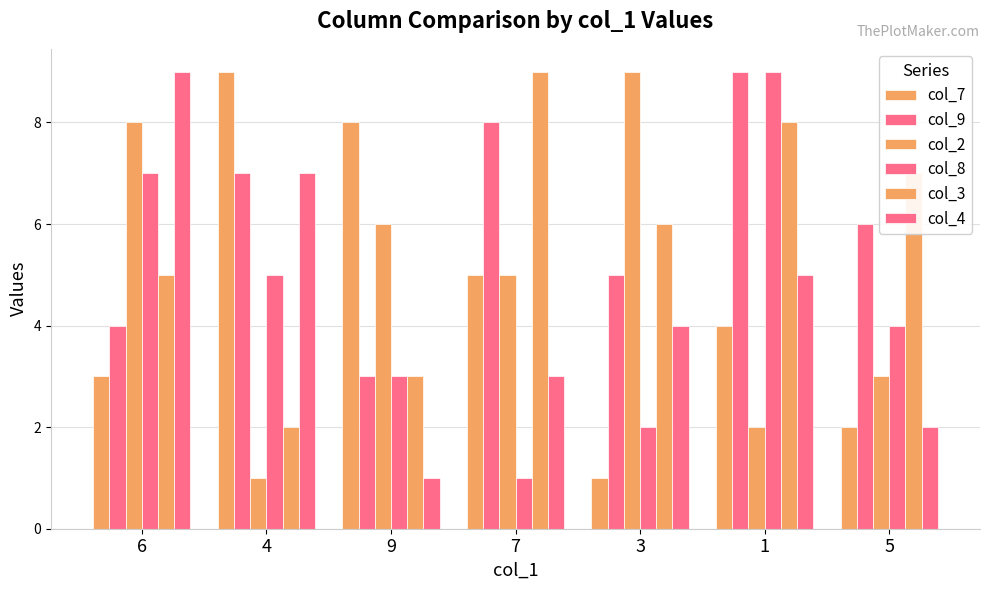

What is the lowest value of the col_3 series?

2